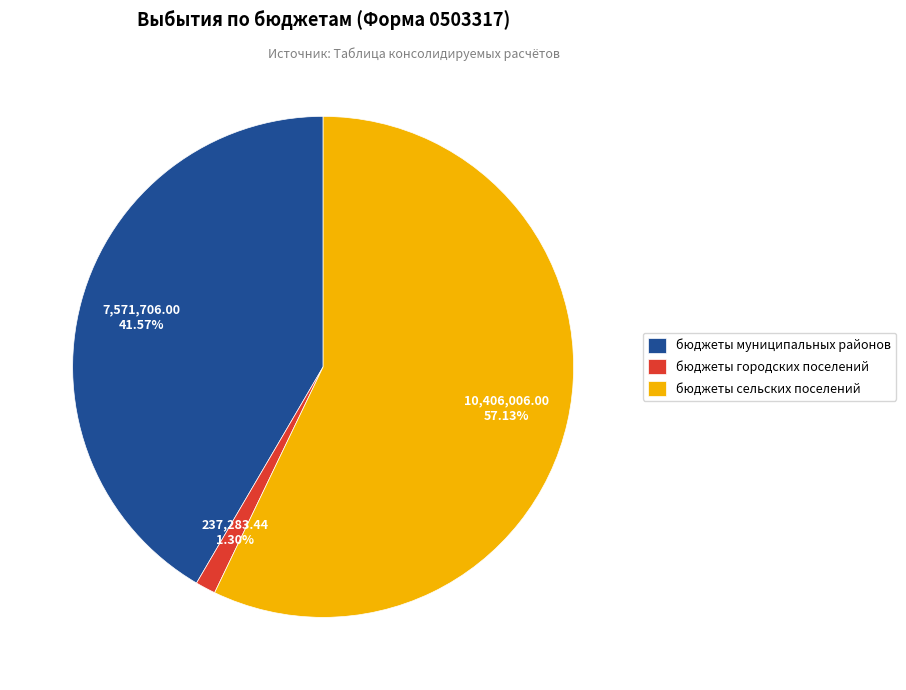

How many slices are in this pie chart?

3